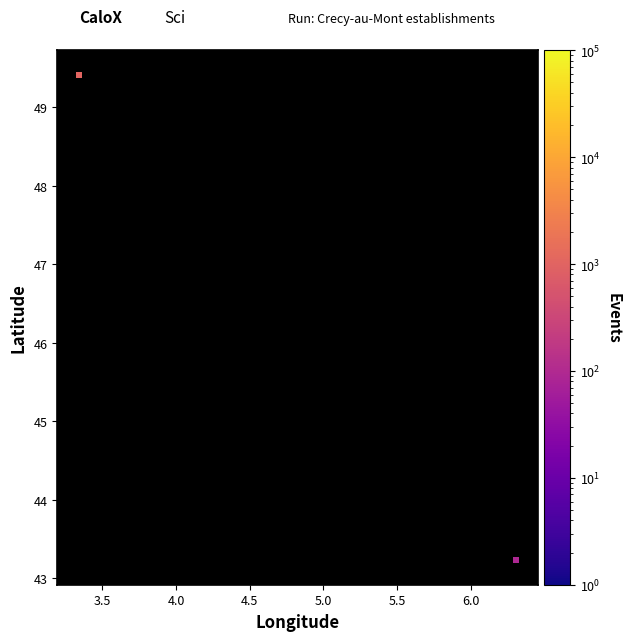

What is the average X value?

4.8